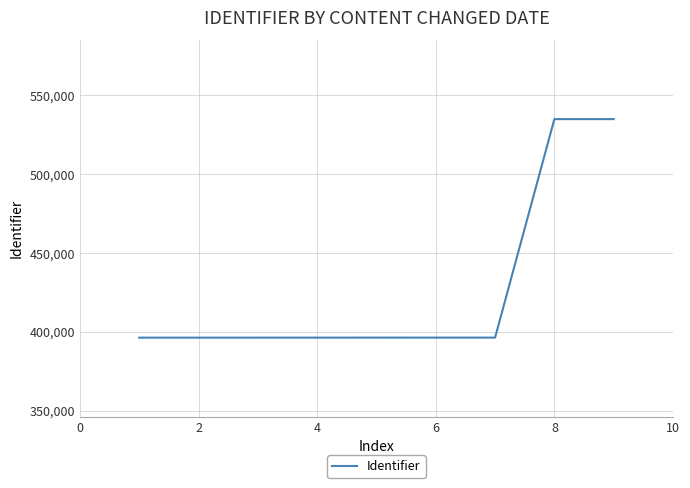

What is the greatest value displayed?

534737